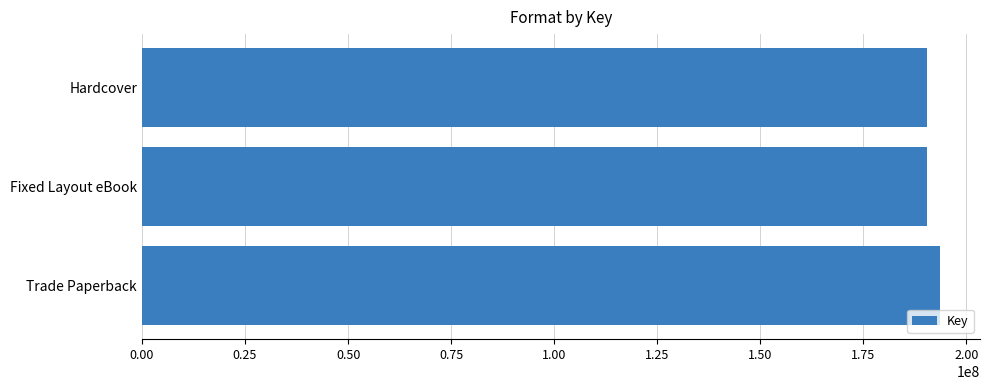

At which category does the chart reach its peak across all series?

Trade Paperback